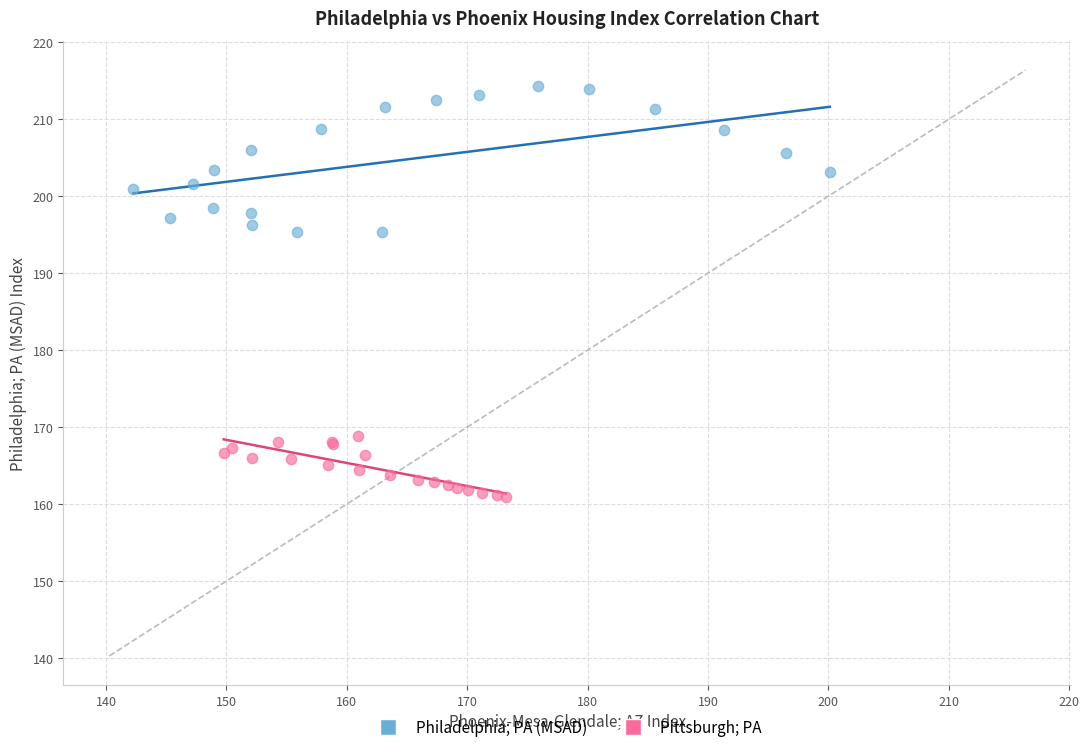

Which series reaches the maximum Y coordinate?

Philadelphia; PA (MSAD)